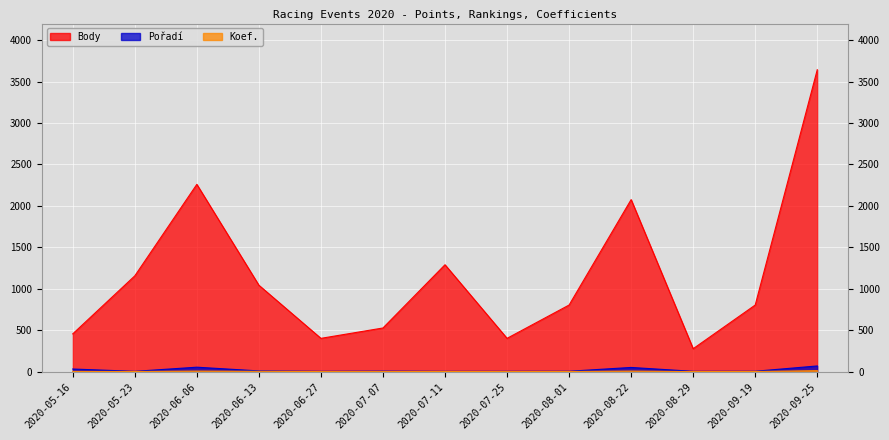

What are all the series names shown in the legend?

Body, Pořadí, Koef.